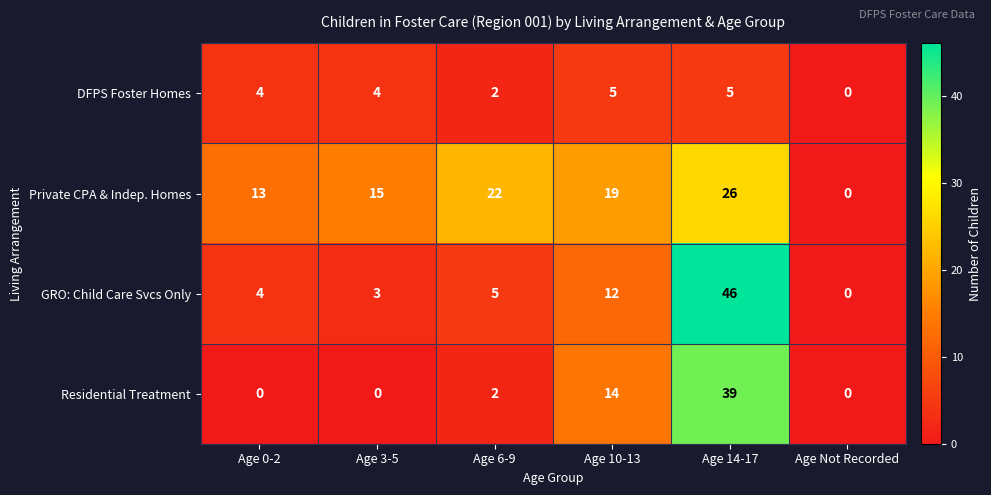

What is the sum of all GRO: Child Care Svcs Only values?

70